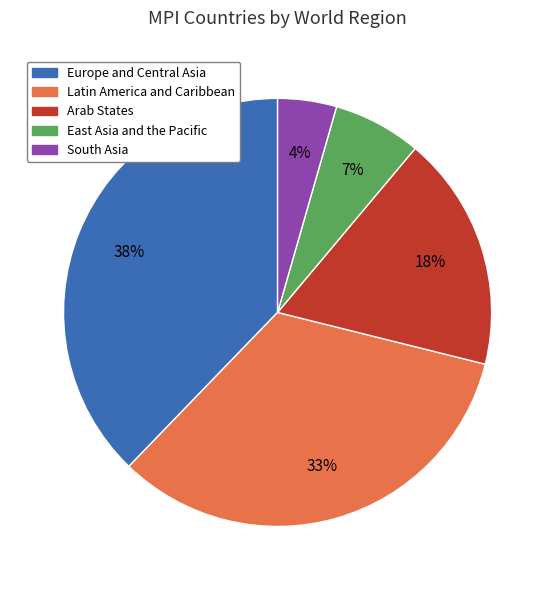

To the nearest percent, what is the average slice percentage?

20%